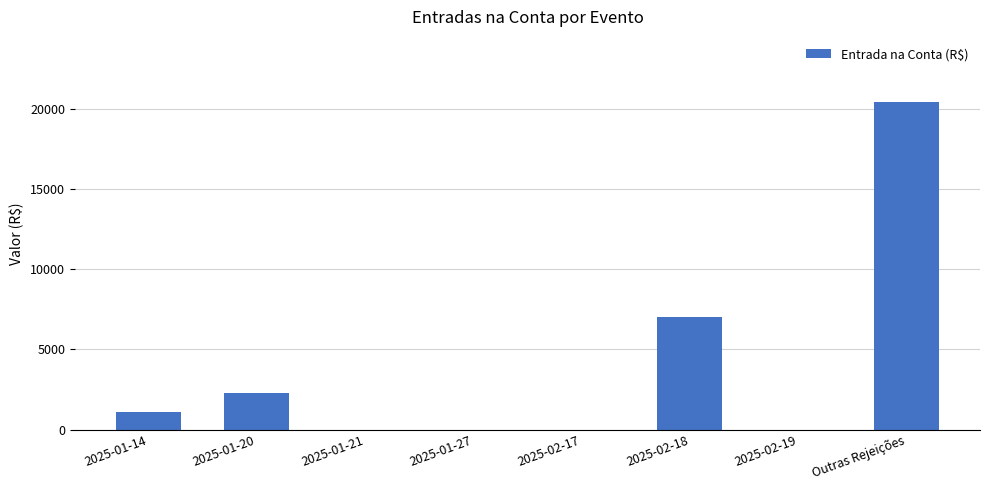

What is the sum of all values?

30793